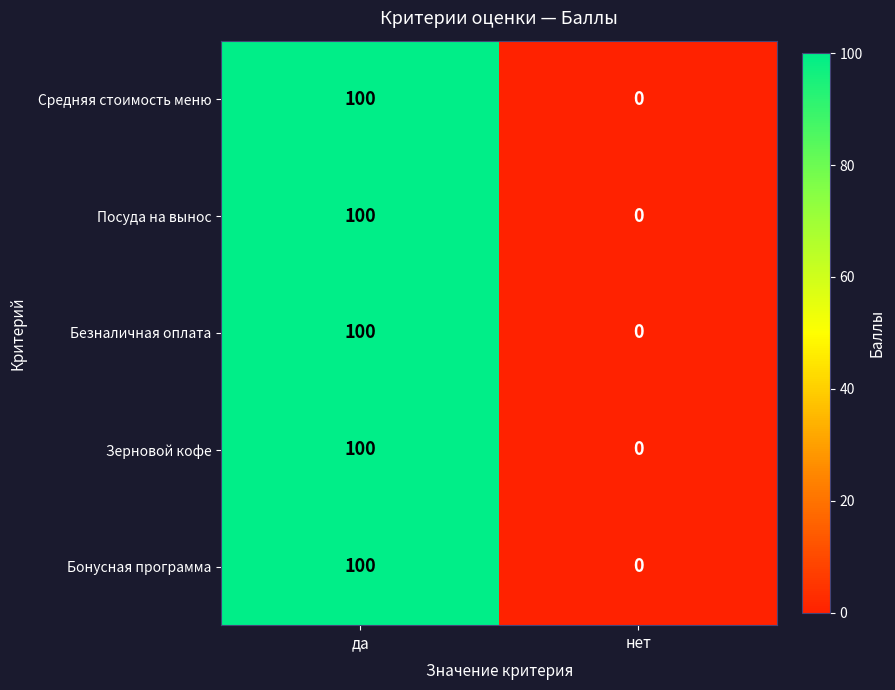

Reading left to right, transcribe all the data shown in this chart.

Средняя стоимость меню: 100	0
Посуда на вынос: 100	0
Безналичная оплата: 100	0
Зерновой кофе: 100	0
Бонусная программа: 100	0